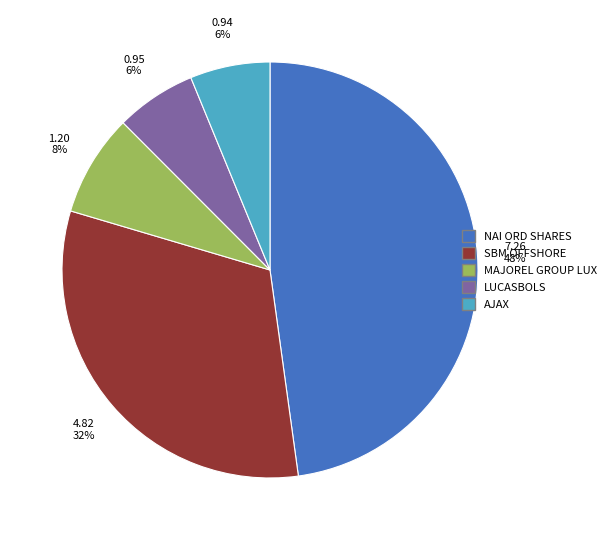

To the nearest percent, what is the difference between the largest and smallest slice percentages?

42%